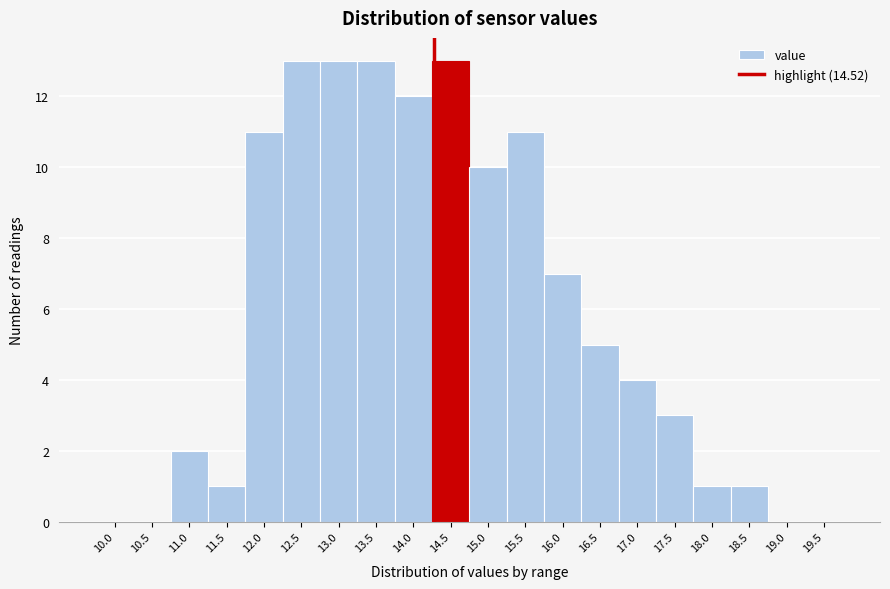

Reading left to right, transcribe all the data shown in this chart.

10.0=0	10.5=0	11.0=2	11.5=1	12.0=11	12.5=13	13.0=13	13.5=13	14.0=12	14.5=13	15.0=10	15.5=11	16.0=7	16.5=5	17.0=4	17.5=3	18.0=1	18.5=1	19.0=0	19.5=0